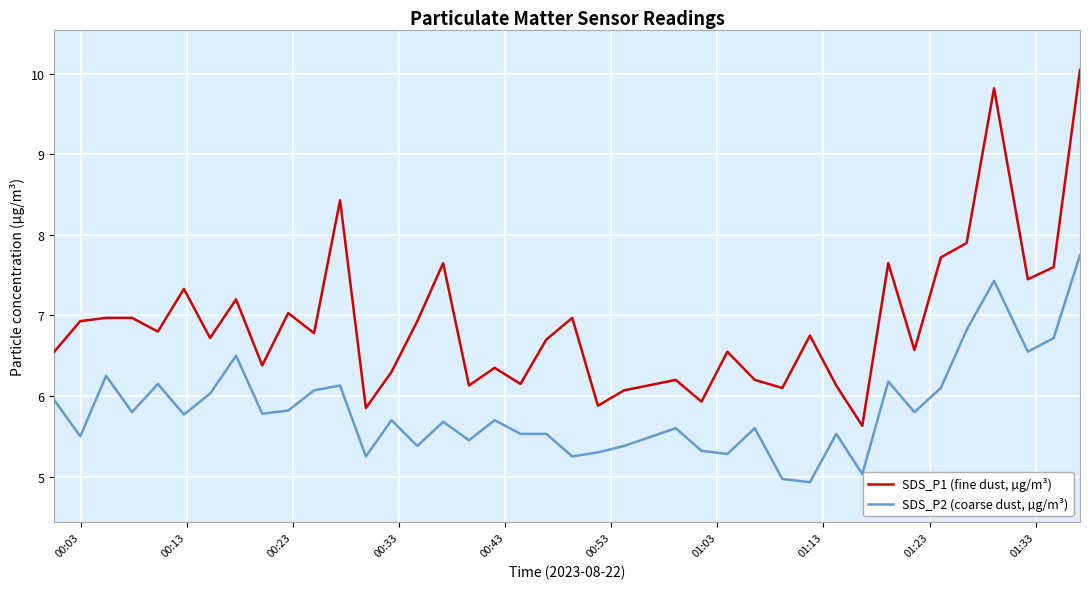

Which series has the largest range (max minus min)?

SDS_P1 (fine dust, µg/m³)